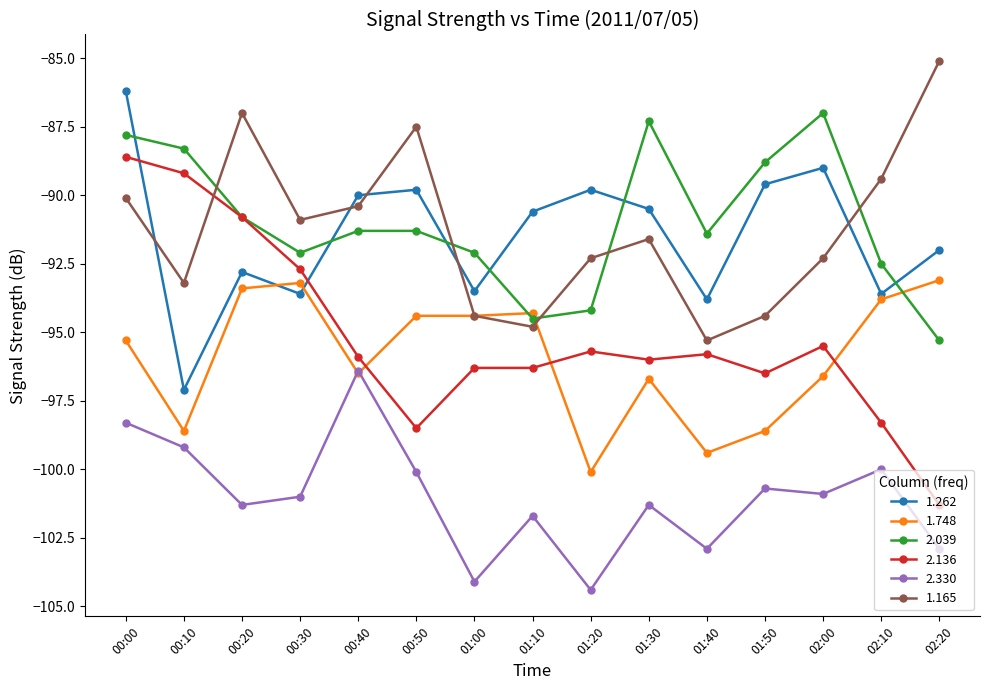

Is this an area chart (filled region under the line)?

No